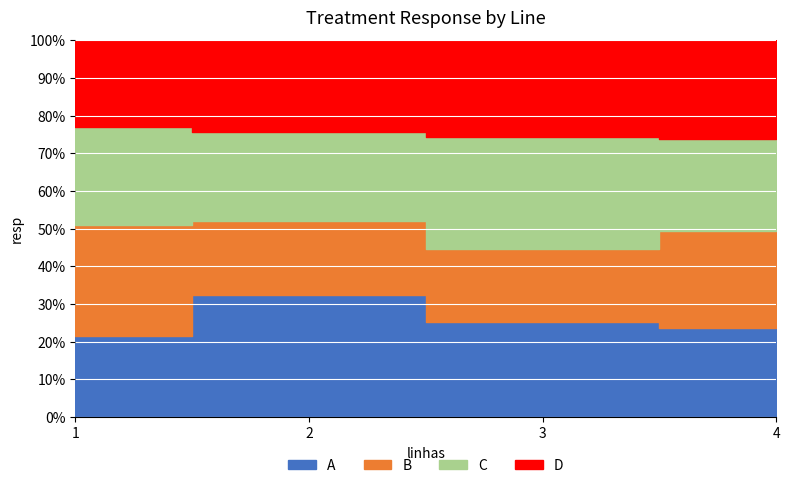

Between 2 and 3, which series saw the biggest shift?

A